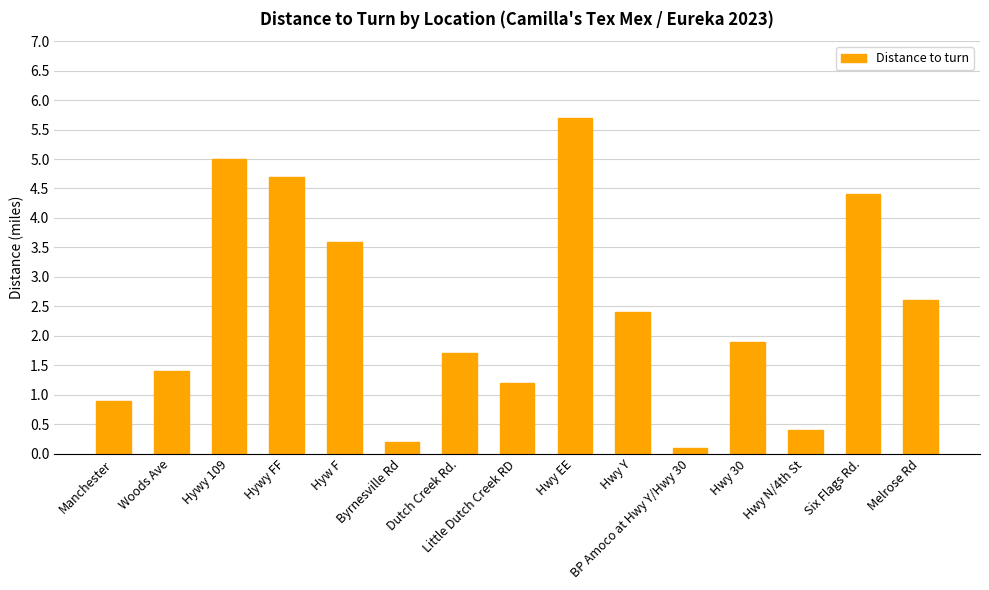

What is the smallest value displayed?

0.1